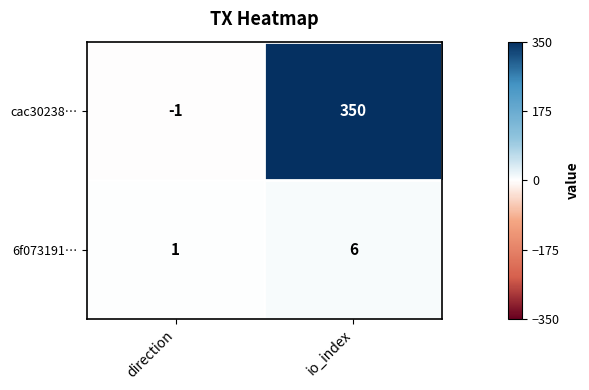

What is the minimum value shown in the chart?

-1